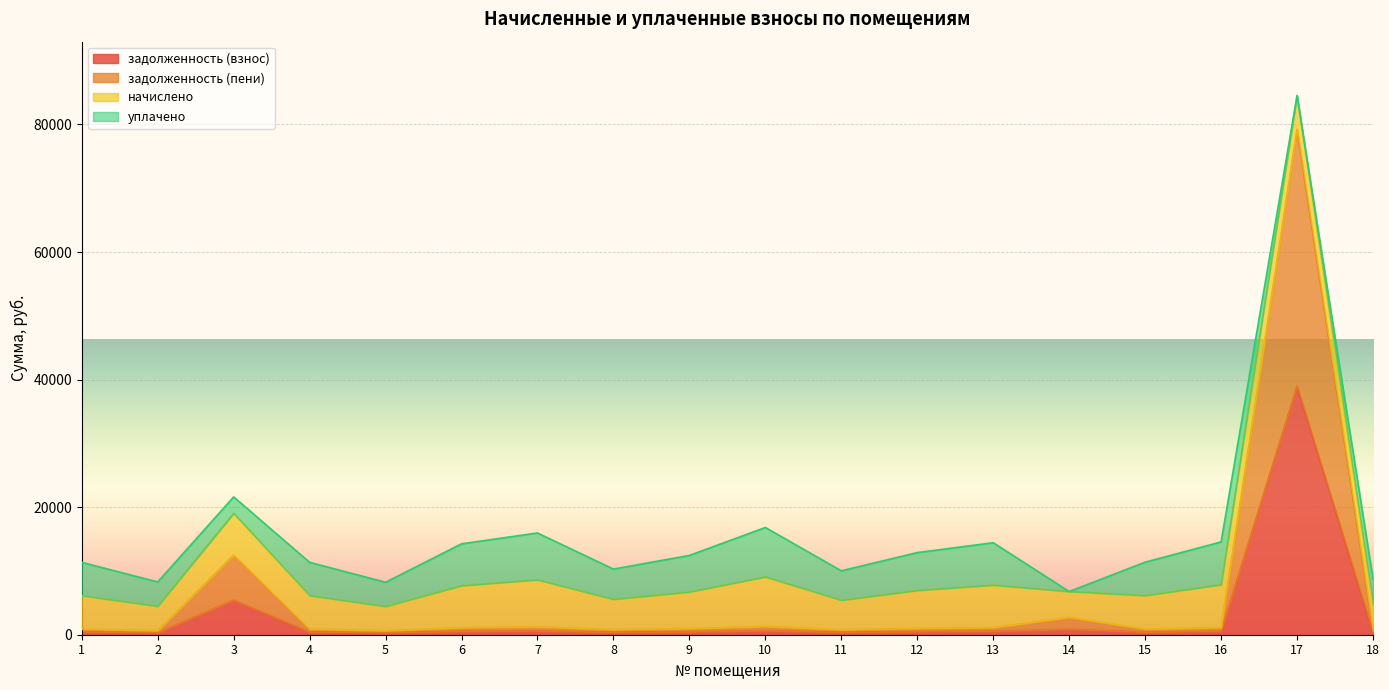

What is the difference between the maximum and minimum values in the задолженность (взнос) series?

38651.4